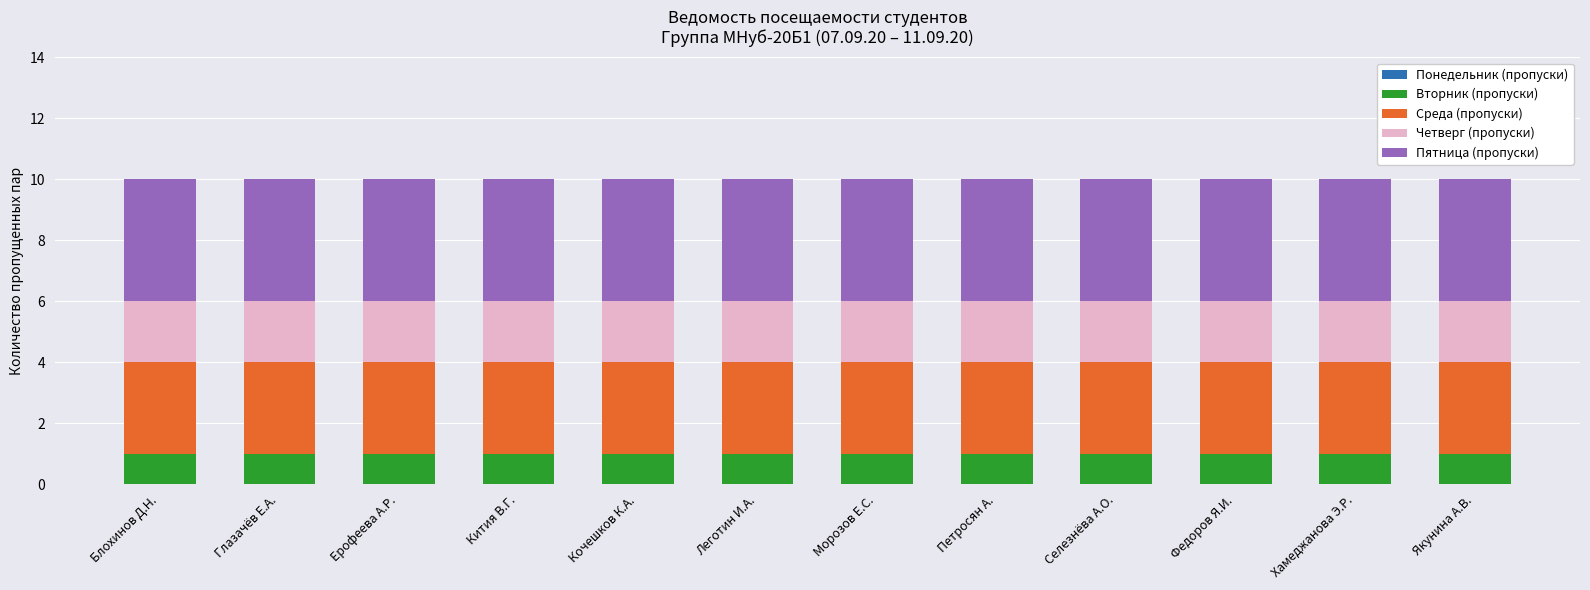

What is the total value across all series at Глазачёв Е.А.?

10